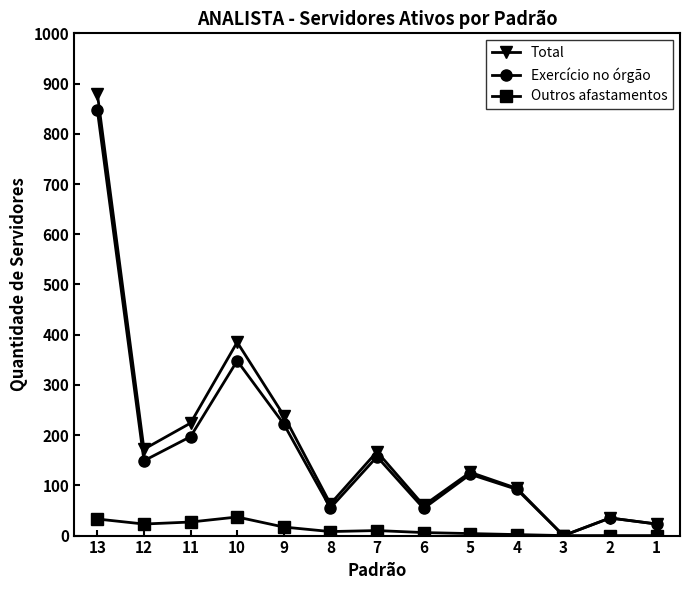

How many distinct data groups are displayed?

3